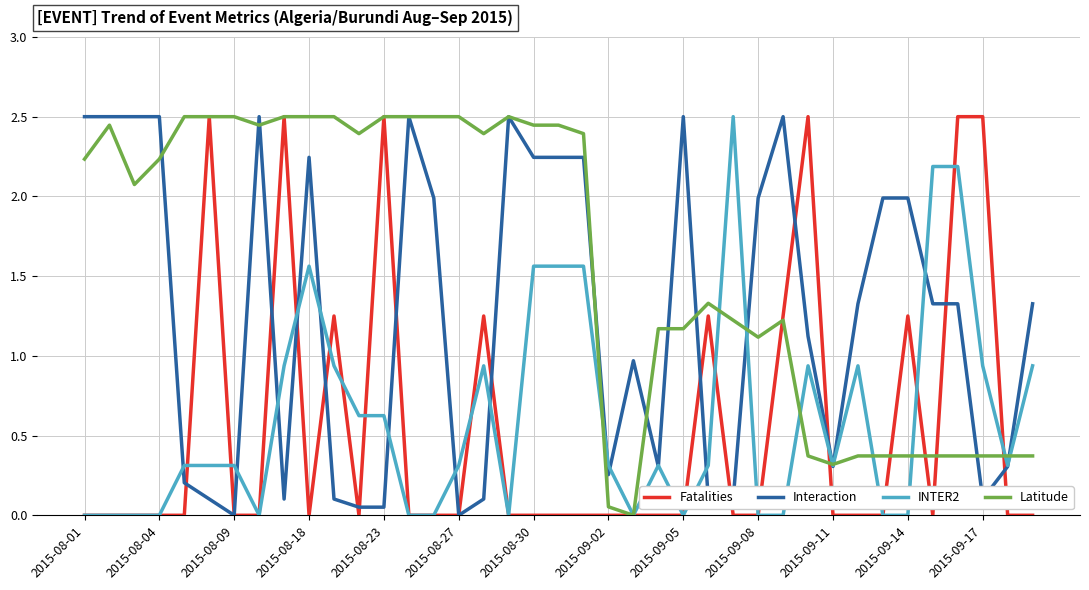

Which series has the largest total across all categories?

Latitude